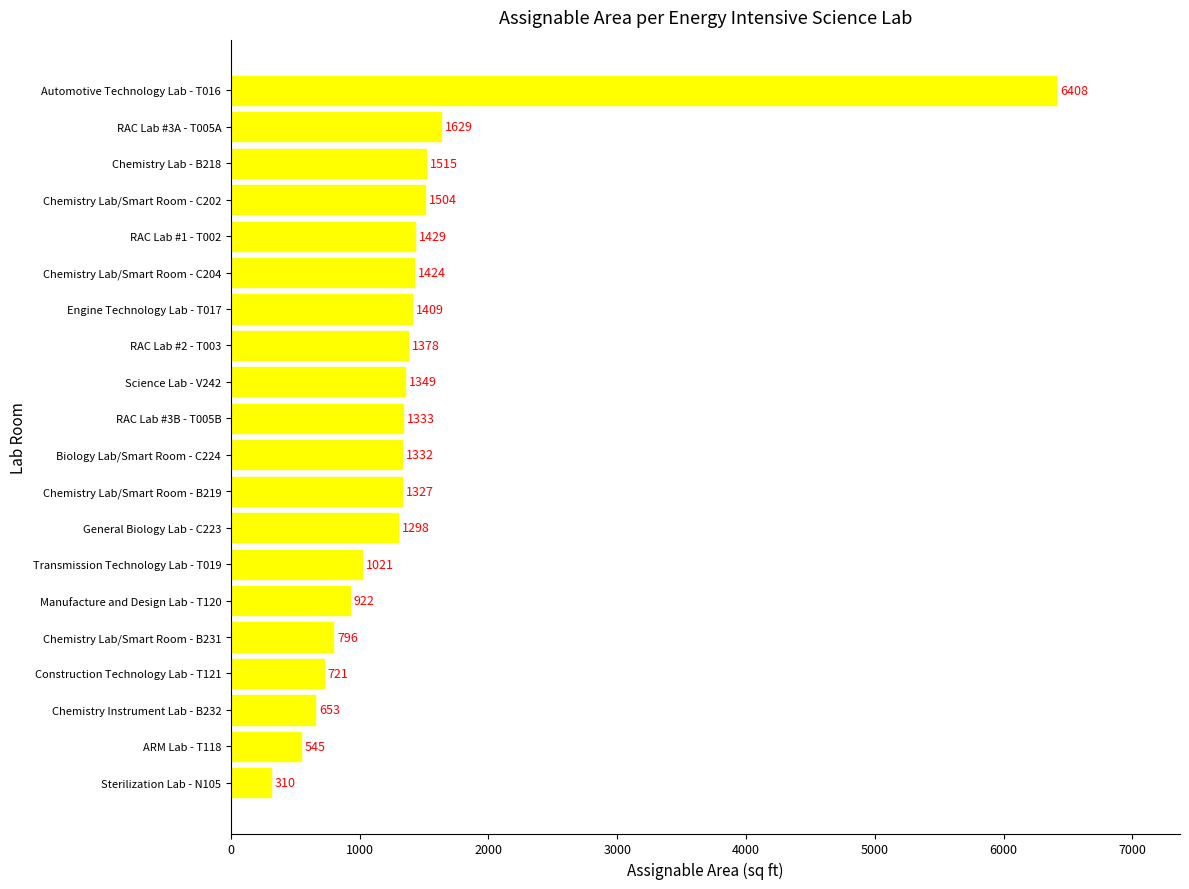

What is the average value?

1415